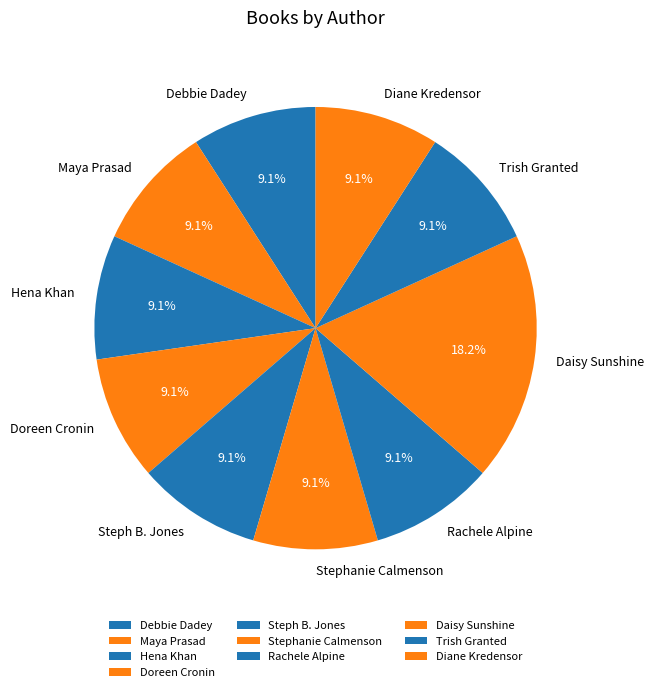

What is the ratio of the value at Hena Khan to the value at Daisy Sunshine?

0.5